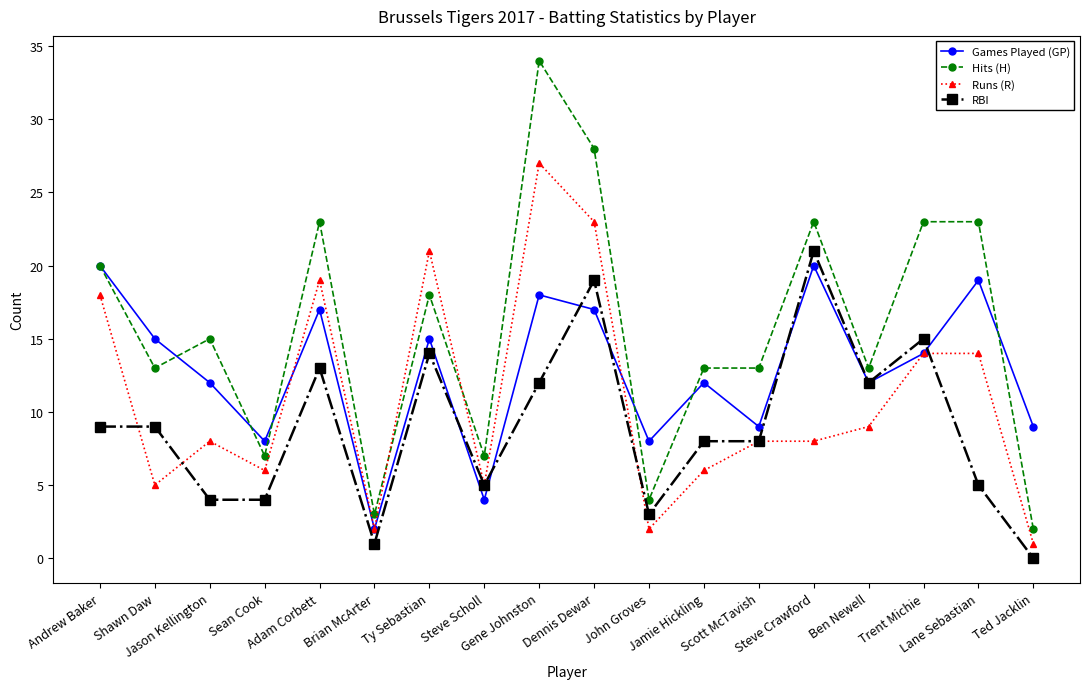

What is the greatest value displayed?

34